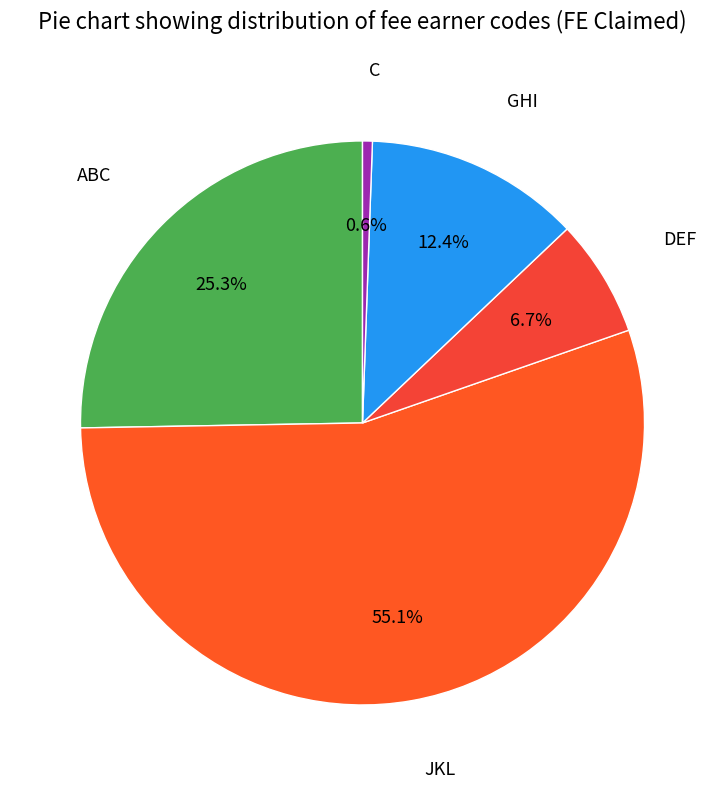

To the nearest percent, what is the difference between the largest and smallest slice percentages?

54%